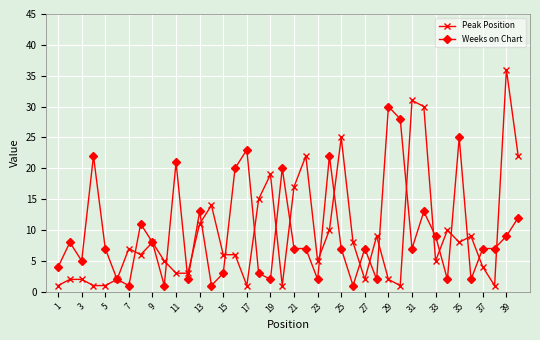

Count the number of data series in this chart.

2